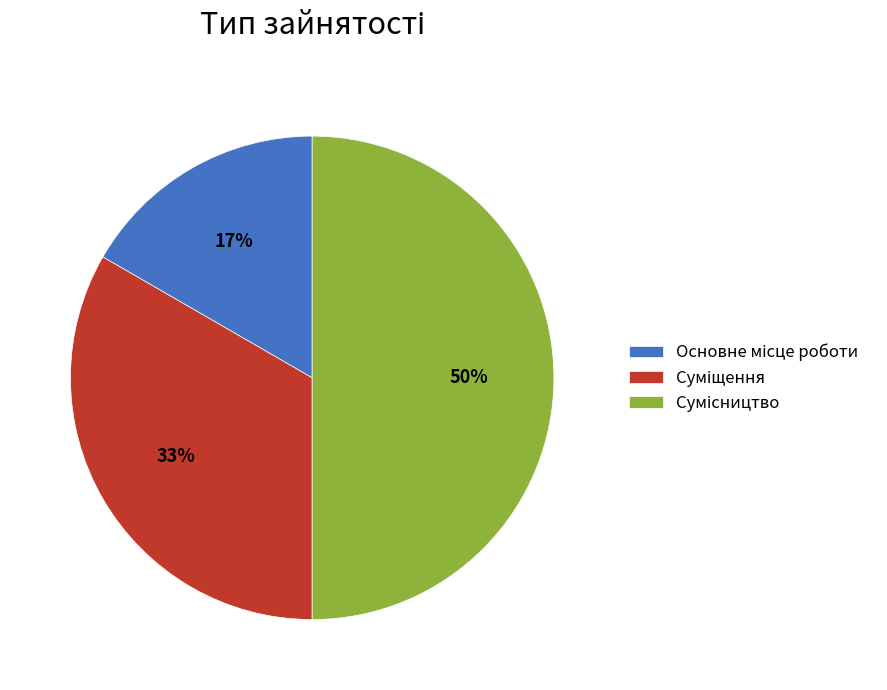

To the nearest percent, what is the difference between the largest and smallest slice percentages?

33%